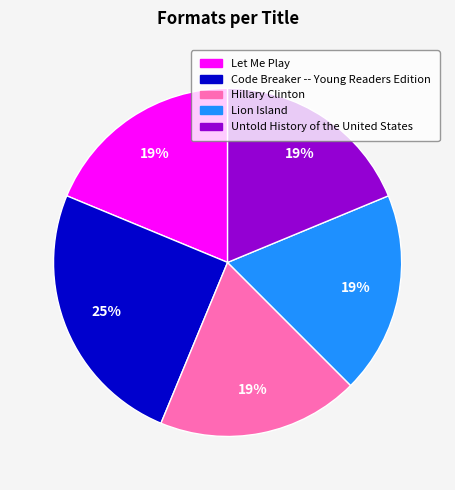

Count the number of slices in the pie.

5